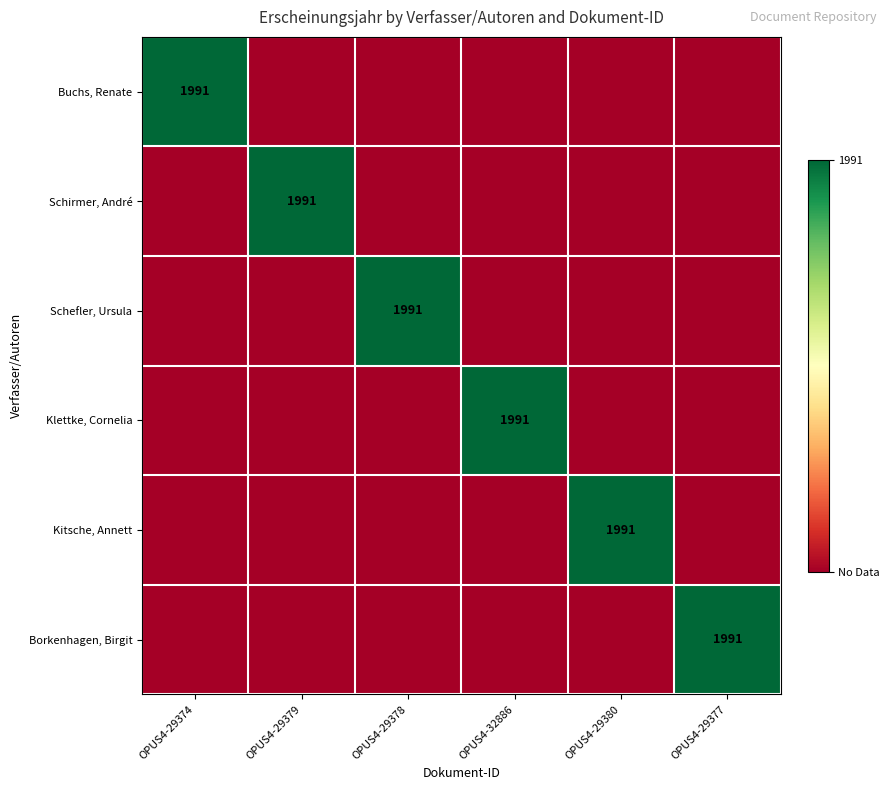

The Schirmer, André series shows 2773 at OPUS4-29379. True or false?

False